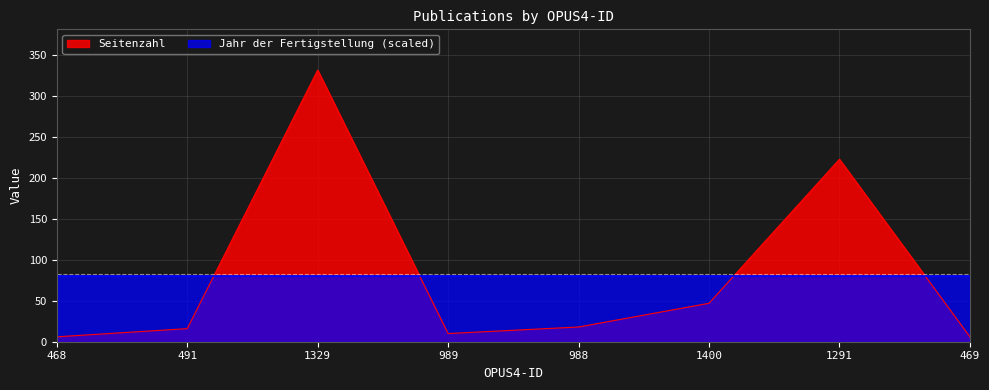

What value does the data have at 988, to the nearest 10?

20